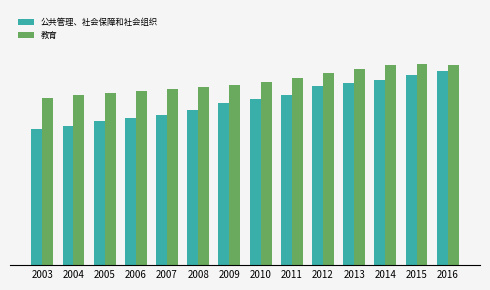

Does the chart contain any negative values?

No